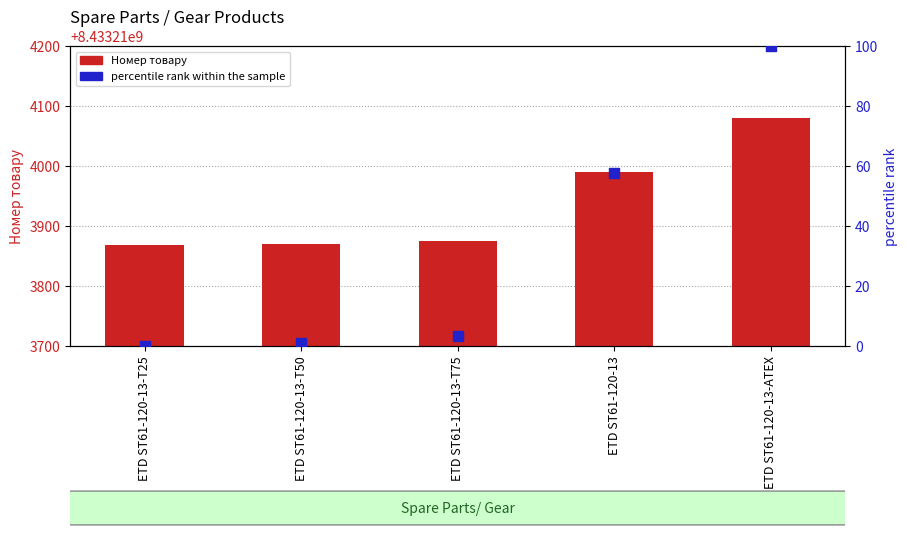

Which series has the largest Y range (max minus min)?

Номер товару